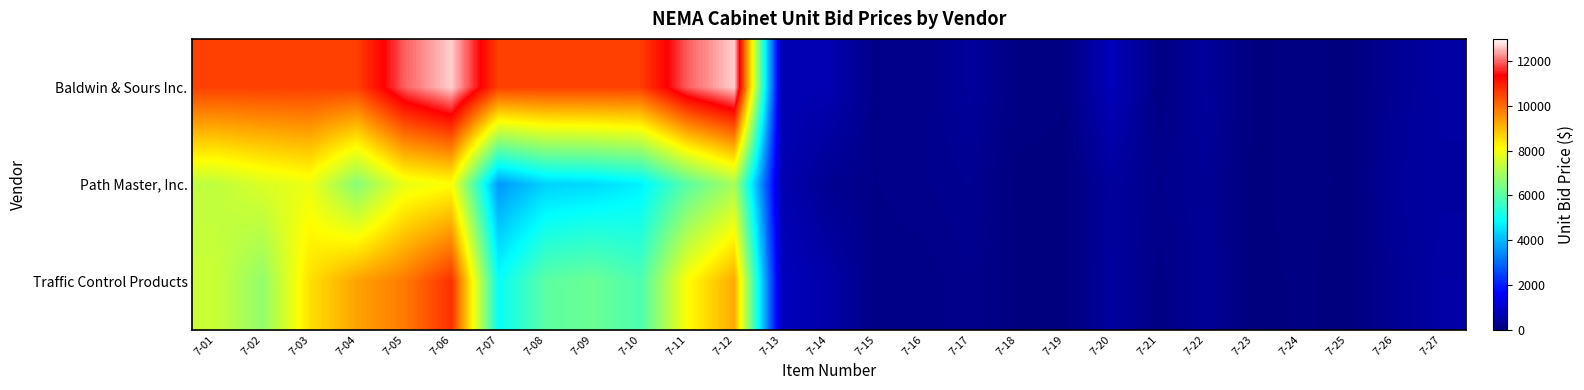

Reading left to right, transcribe all the data shown in this chart.

Baldwin & Sours Inc.: 7-01=10552	7-02=10552	7-03=10552	7-04=10552	7-05=11950	7-06=12671	7-07=10552	7-08=10552	7-09=10552	7-10=10552	7-11=11950	7-12=12671	7-13=687	7-14=687	7-15=150	7-16=175	7-17=390	7-18=85	7-19=55	7-20=780	7-21=105	7-22=390	7-23=35	7-24=75	7-25=35	7-26=285	7-27=485
Path Master, Inc.: 7-01=7306	7-02=7650	7-03=7895	7-04=6595	7-05=7839	7-06=8084	7-07=3573	7-08=4317	7-09=4417	7-10=4706	7-11=6017	7-12=6984	7-13=708	7-14=250	7-15=150	7-16=194	7-17=260	7-18=32	7-19=35	7-20=400	7-21=190	7-22=306	7-23=30	7-24=87	7-25=30	7-26=351	7-27=435
Traffic Control Products: 7-01=7450	7-02=6750	7-03=8500	7-04=9300	7-05=9800	7-06=10750	7-07=4950	7-08=6050	7-09=6250	7-10=5850	7-11=8100	7-12=9200	7-13=820	7-14=565	7-15=120	7-16=120	7-17=200	7-18=51	7-19=27	7-20=430	7-21=120	7-22=325	7-23=24	7-24=65	7-25=24	7-26=285	7-27=510